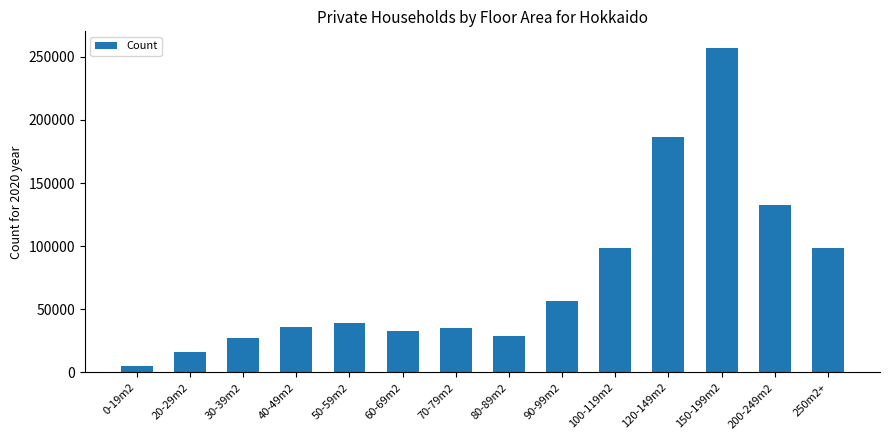

The chart shows a value of 64907 at 200-249m2. True or false?

False